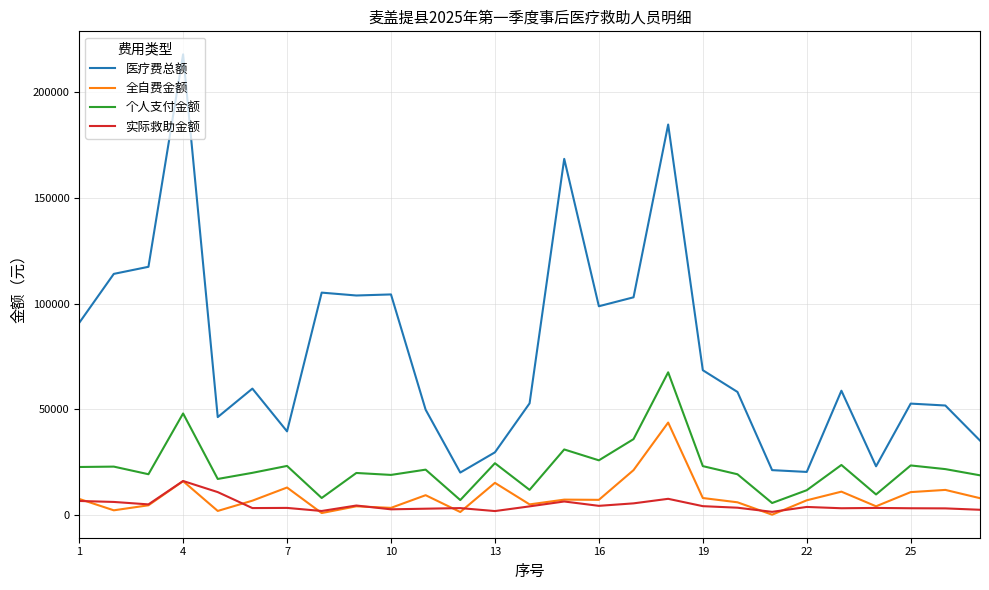

At how many categories does at least one series exceed 80934?

11